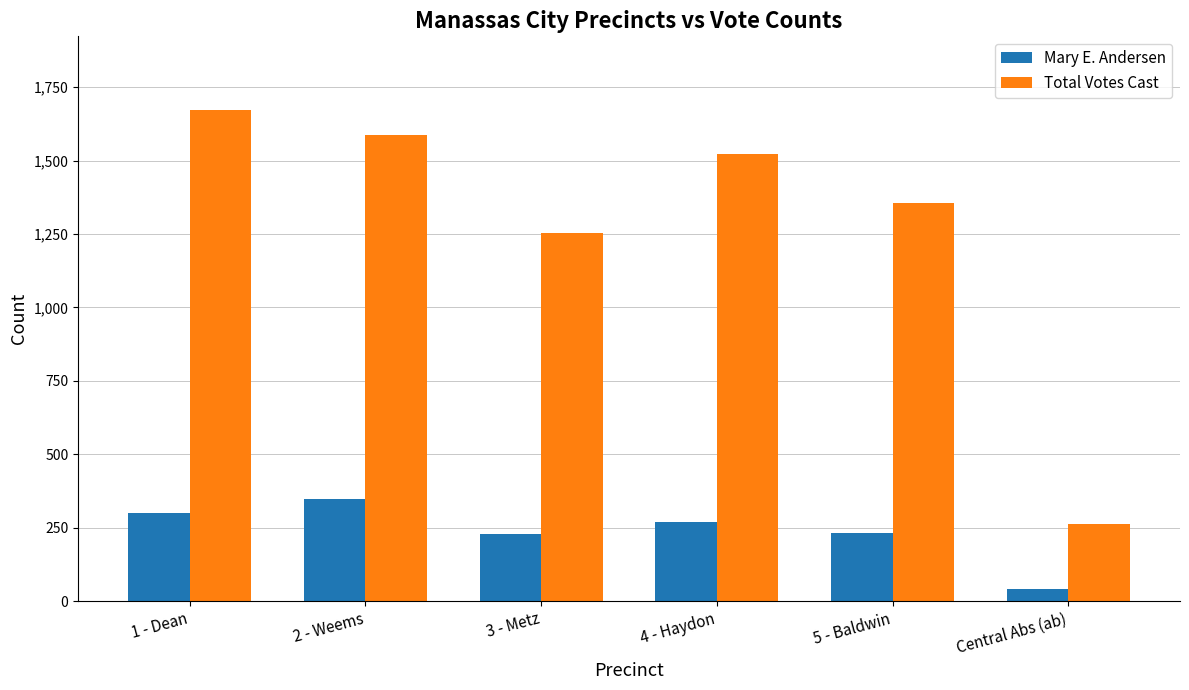

What is the difference between the Total Votes Cast values at 1 - Dean and Central Abs (ab)?

1409